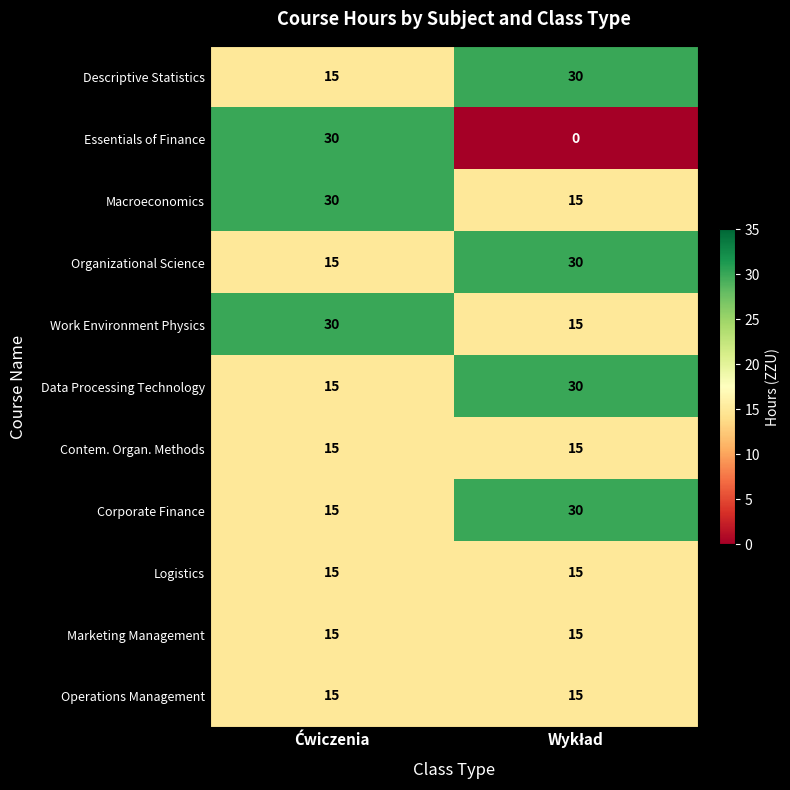

Reading right to left, list all the values displayed in this chart.

Descriptive Statistics: 30	15
Essentials of Finance: 0	30
Macroeconomics: 15	30
Organizational Science: 30	15
Work Environment Physics: 15	30
Data Processing Technology: 30	15
Contem. Organ. Methods: 15	15
Corporate Finance: 30	15
Logistics: 15	15
Marketing Management: 15	15
Operations Management: 15	15